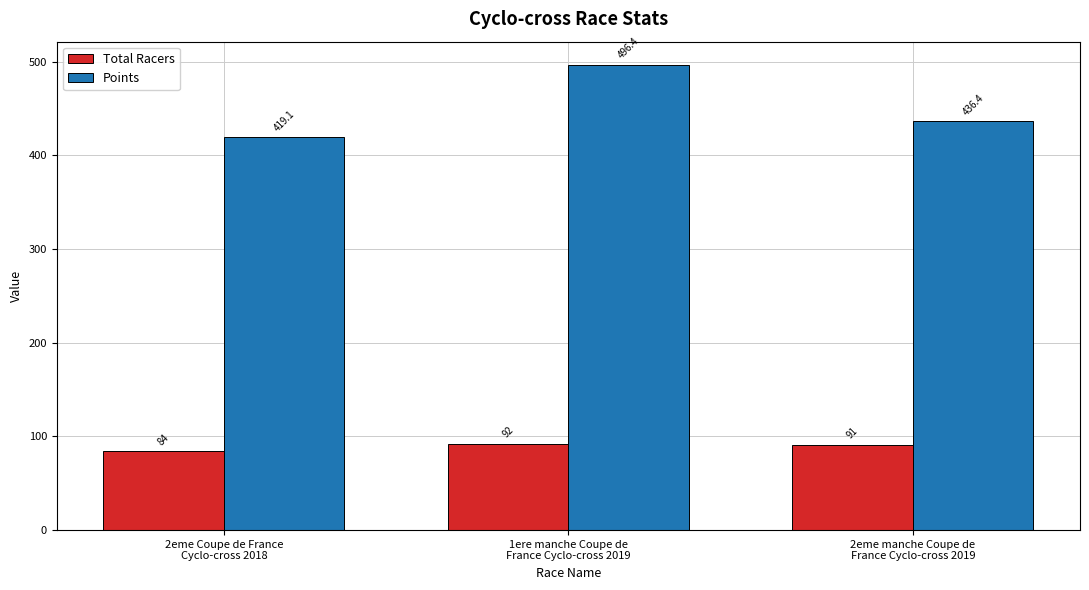

Where is Total Racers nearest to the value 88?

2eme manche Coupe de
France Cyclo-cross 2019